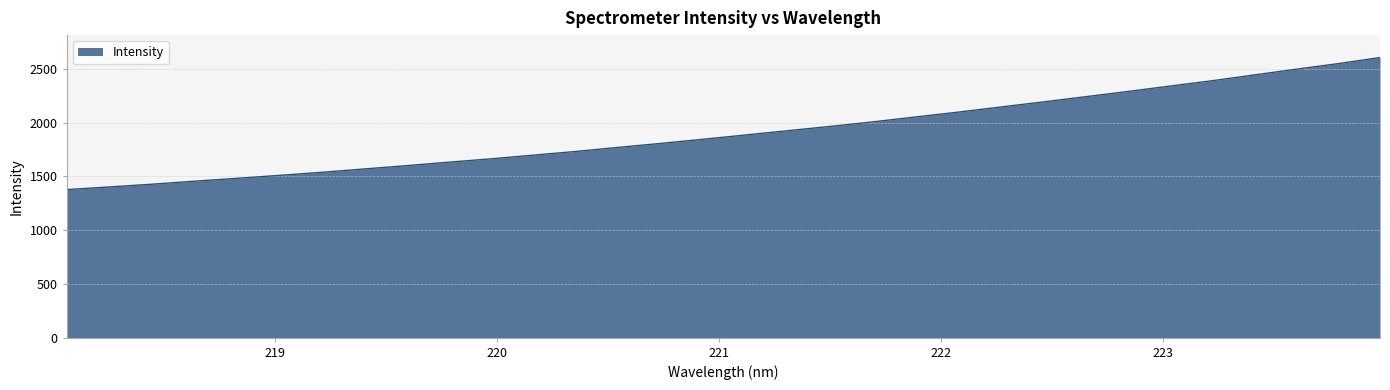

What is the greatest value displayed?

2606.5